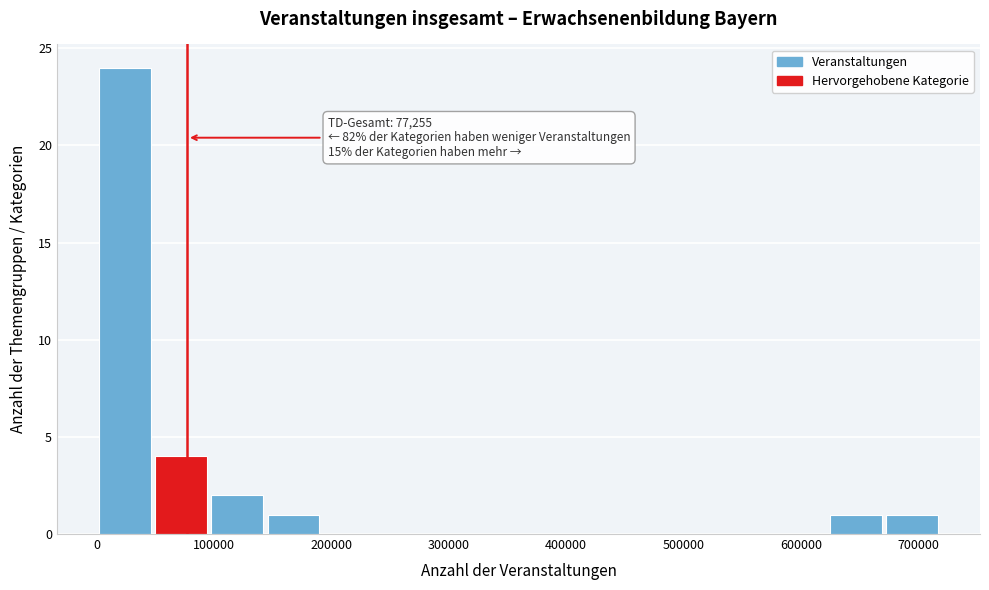

Over which range of the x-axis is the bar tallest?

0 to 50000